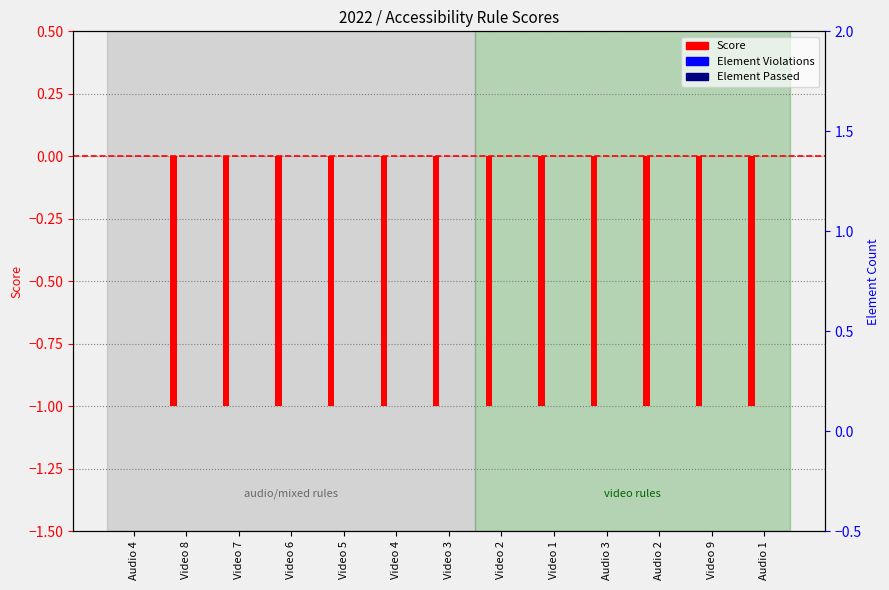

What is the spread (max minus min) of values at Video 6?

1